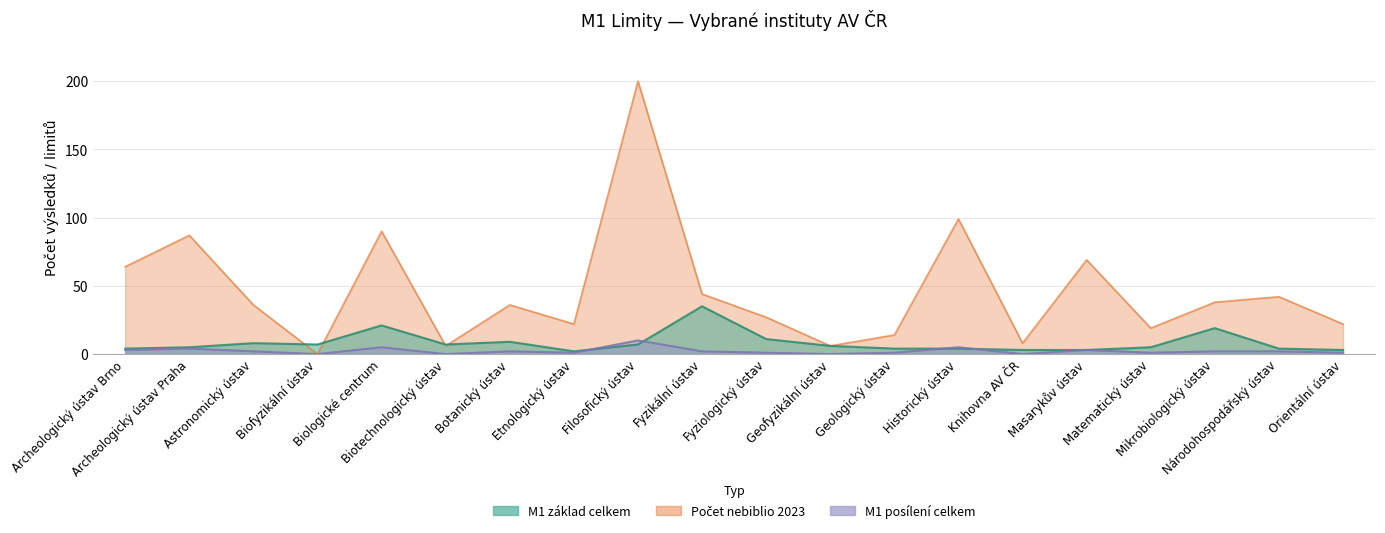

How many data points in M1 základ (pč. výsledků) are above 6?

9